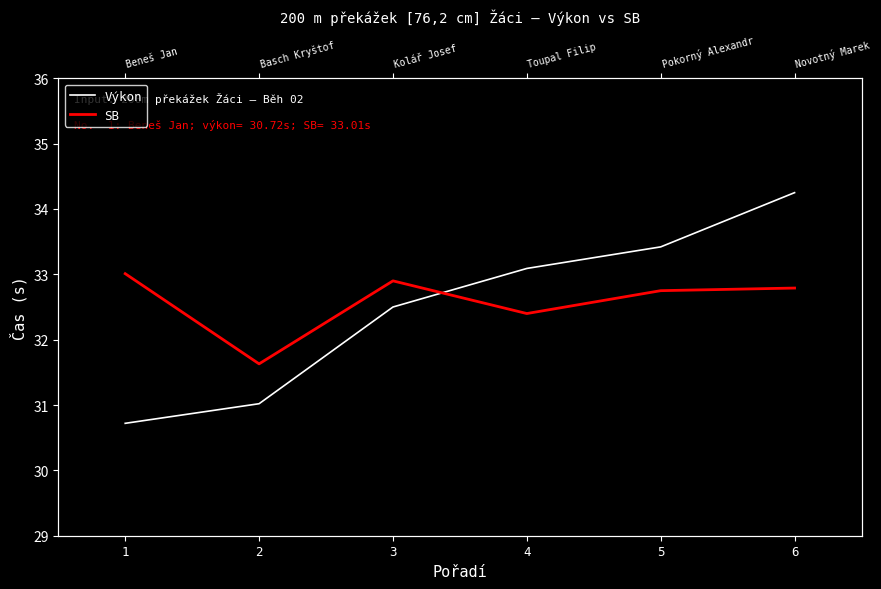

At which category is the sum across all series the highest?

6